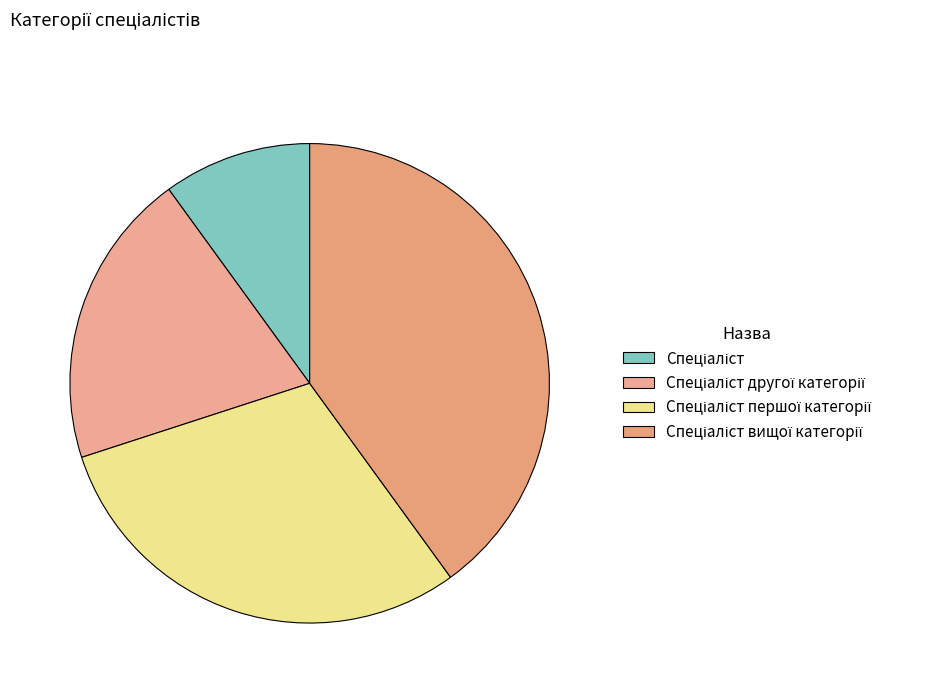

To the nearest percent, what percentage of the pie is Спеціаліст другої категорії?

20%